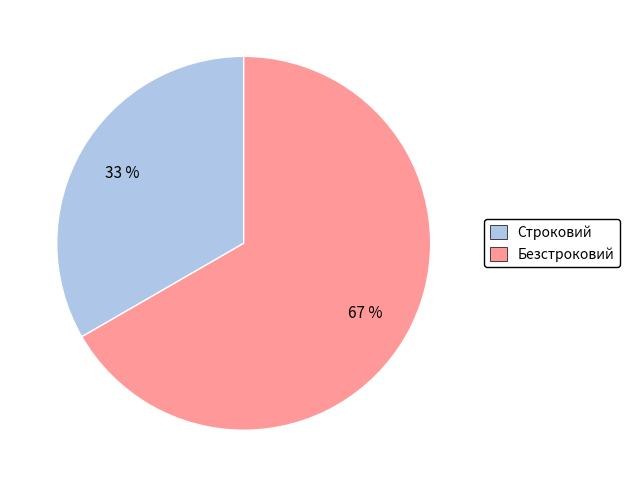

To the nearest percent, what is the combined percentage of Безстроковий and Строковий?

100%